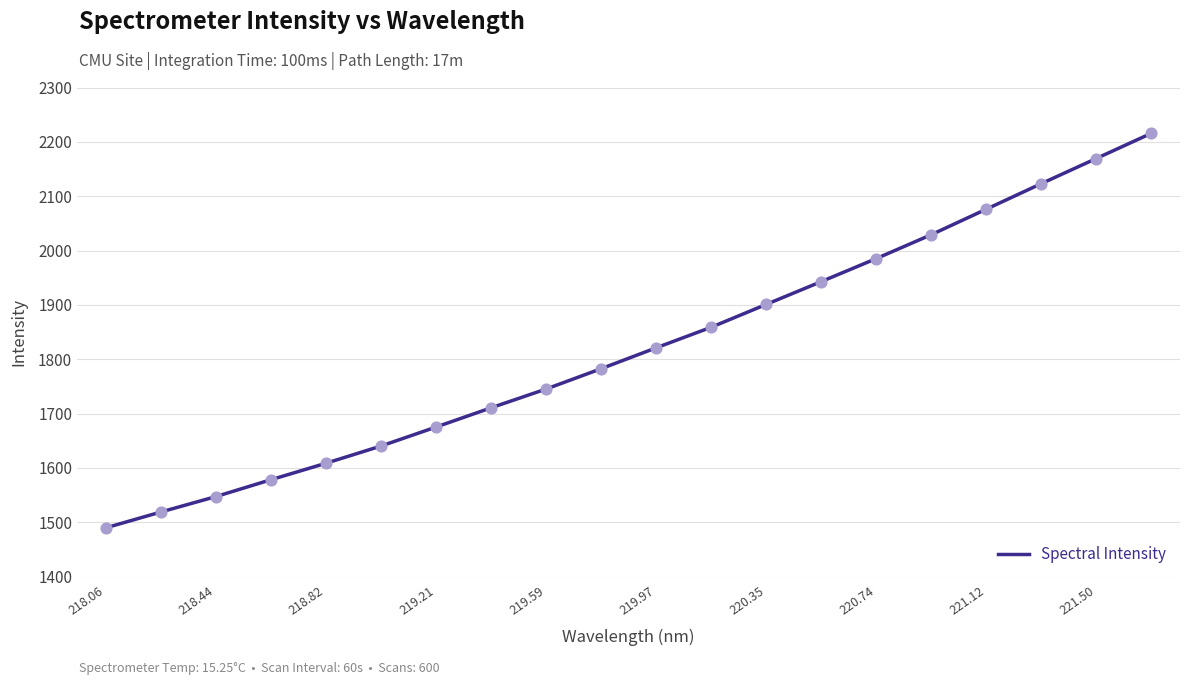

What is the minimum value shown in the chart?

1489.9